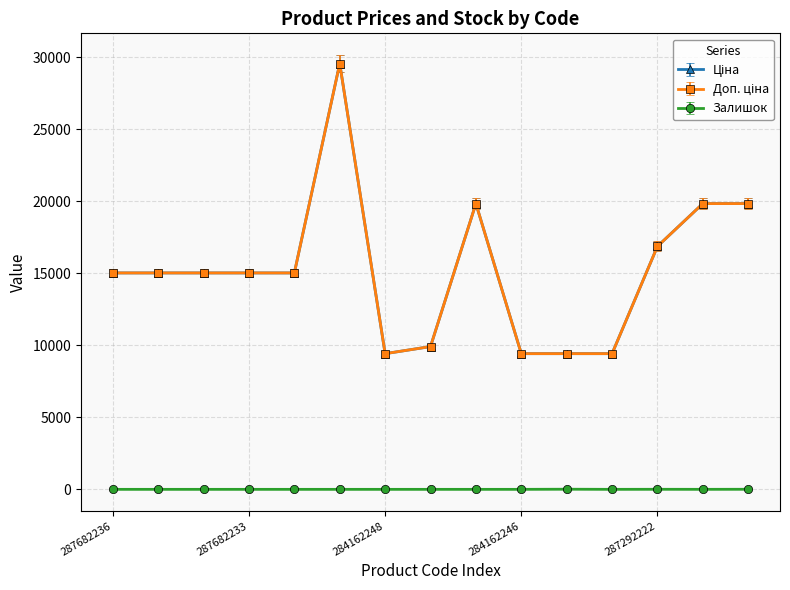

At which category does Доп. ціна reach its first local valley?

284162248